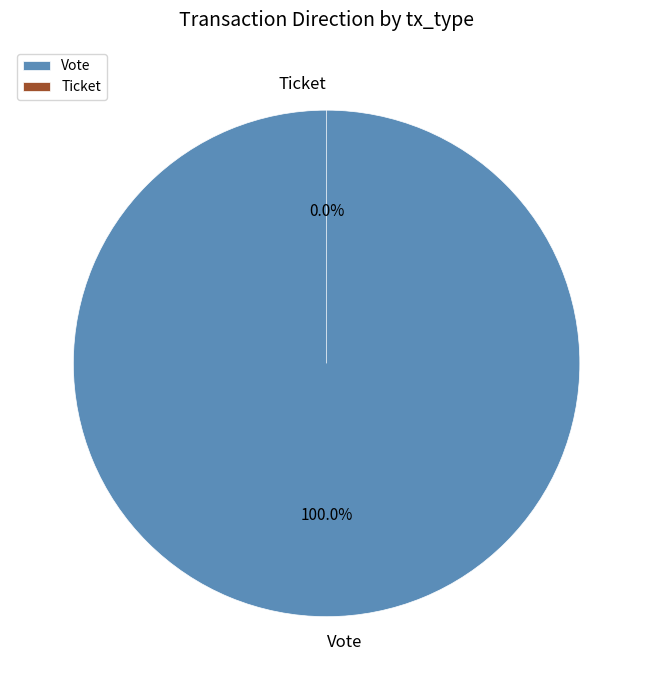

Which slice is the largest?

Vote